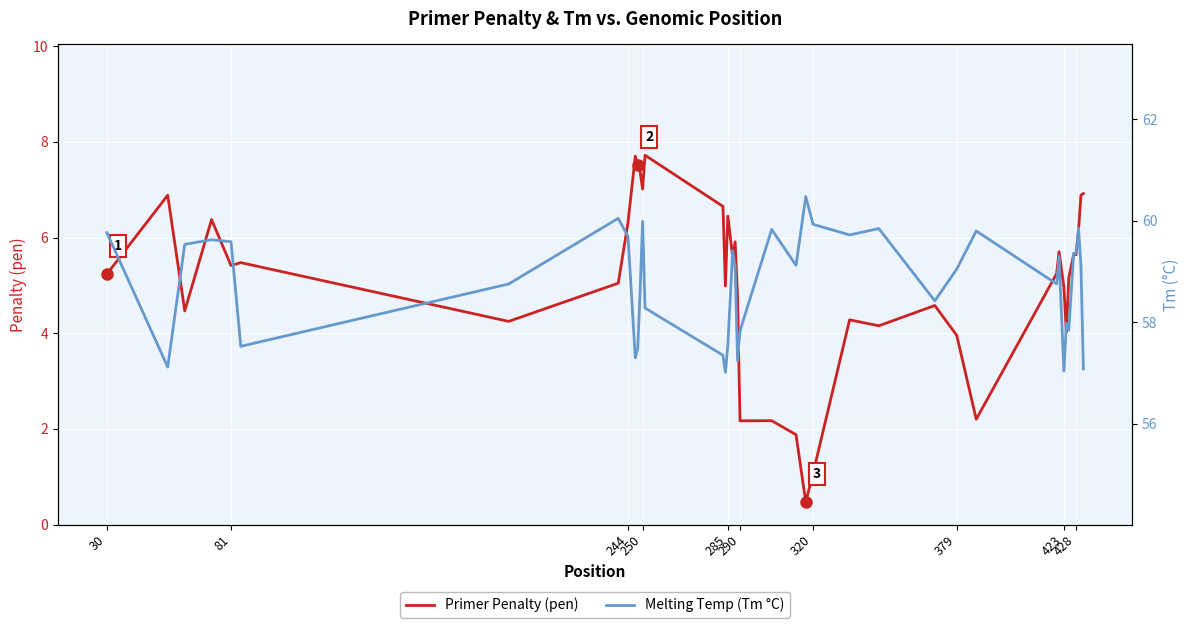

True or false: Melting Temp (Tm °C) and Primer Penalty (pen) intersect in this chart.

False